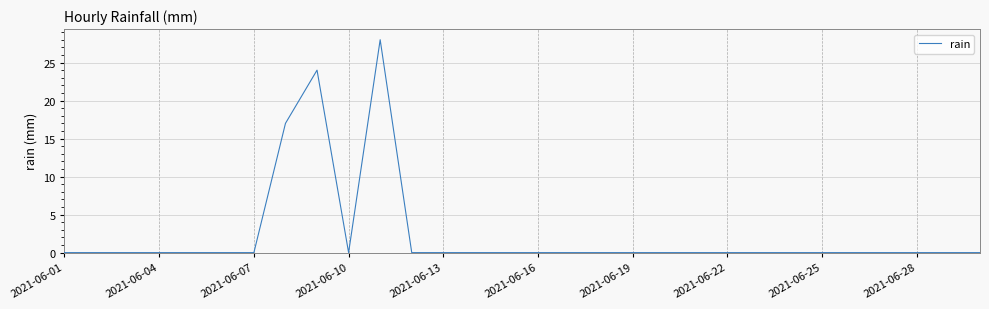

What is the maximum value shown in the chart?

28